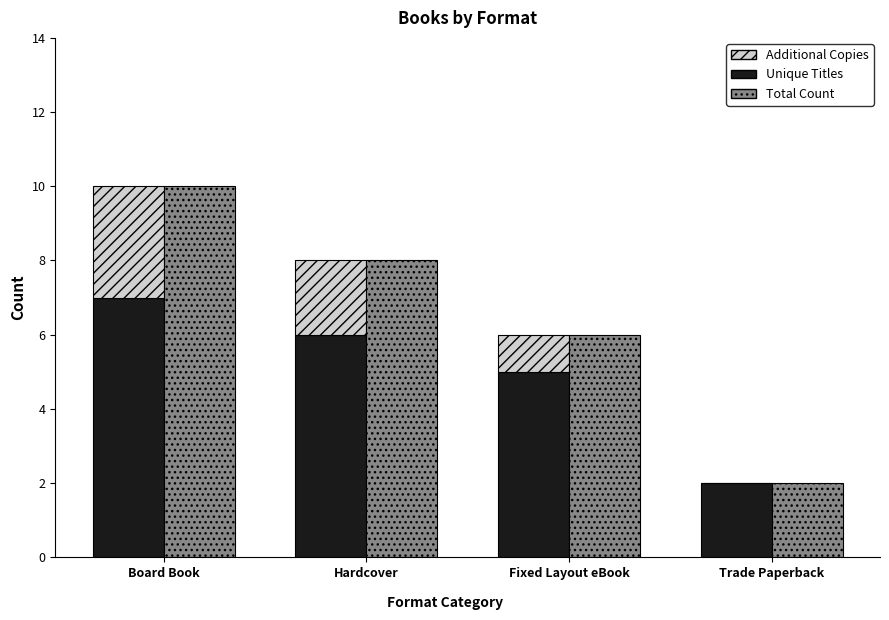

What position from the right is Fixed Layout eBook?

2